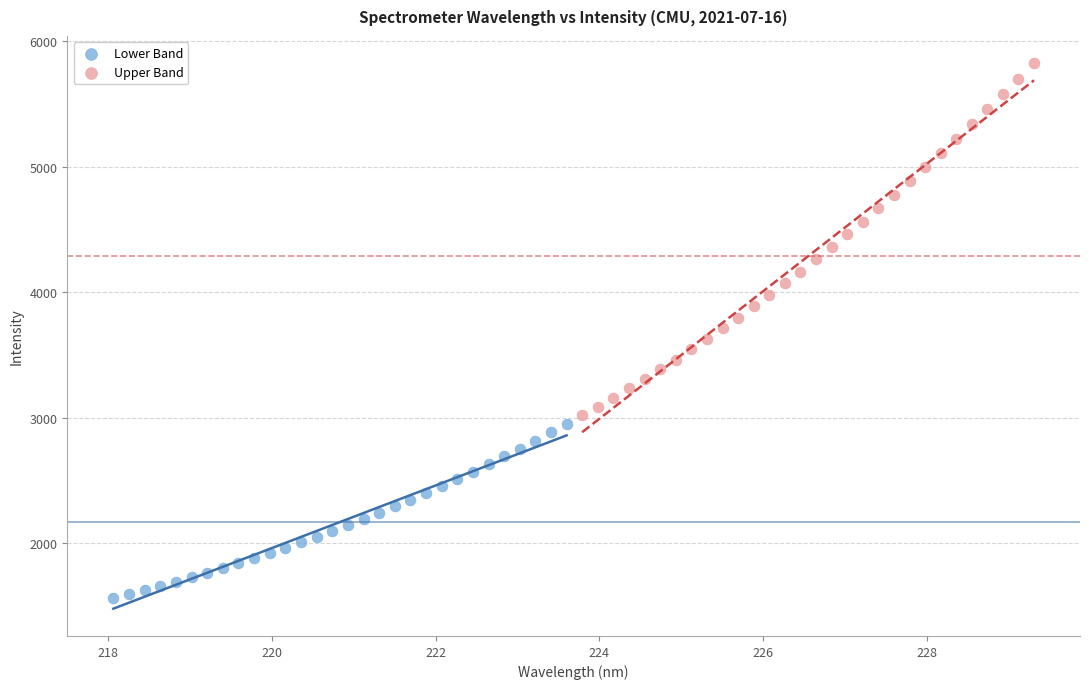

Which series has the largest Y range (max minus min)?

Upper Band